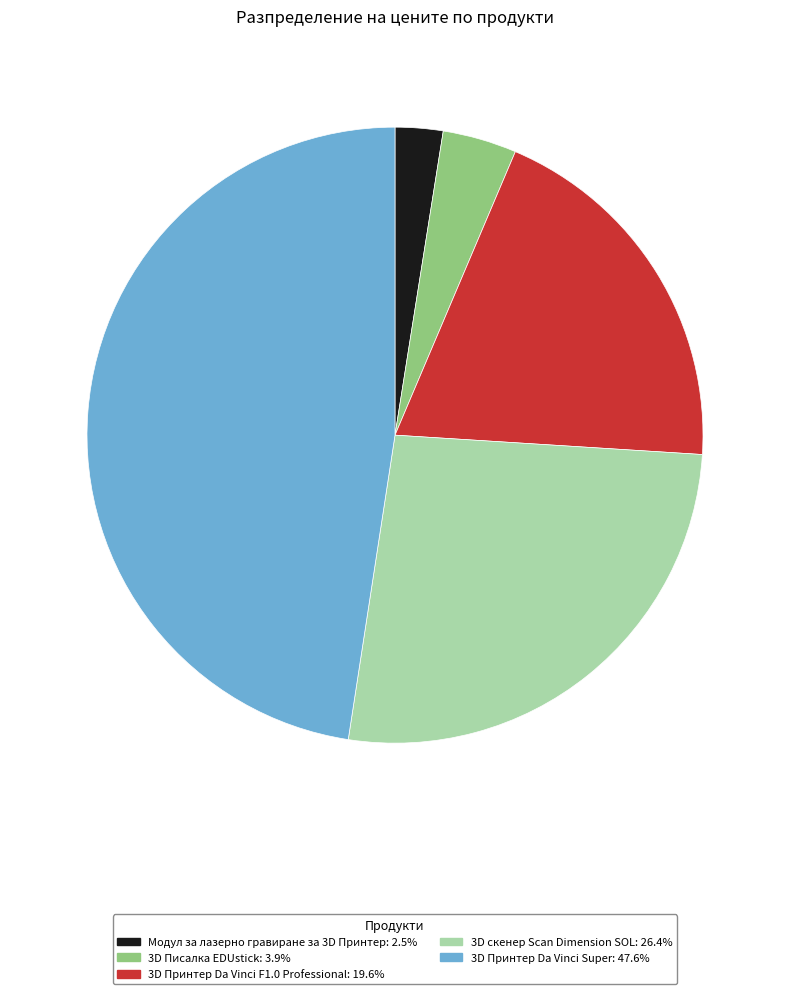

Which slice is the largest?

3D Принтер Da Vinci Super